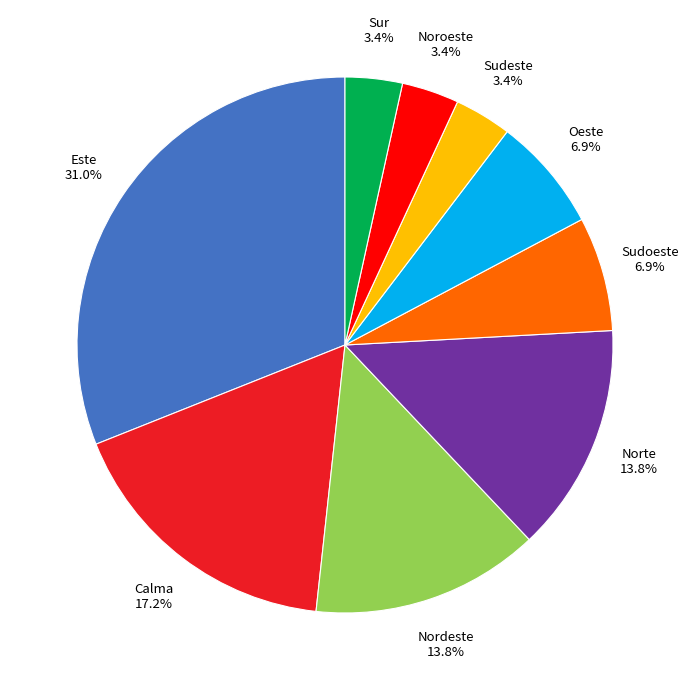

Is there any slice that represents more than half of the pie?

No